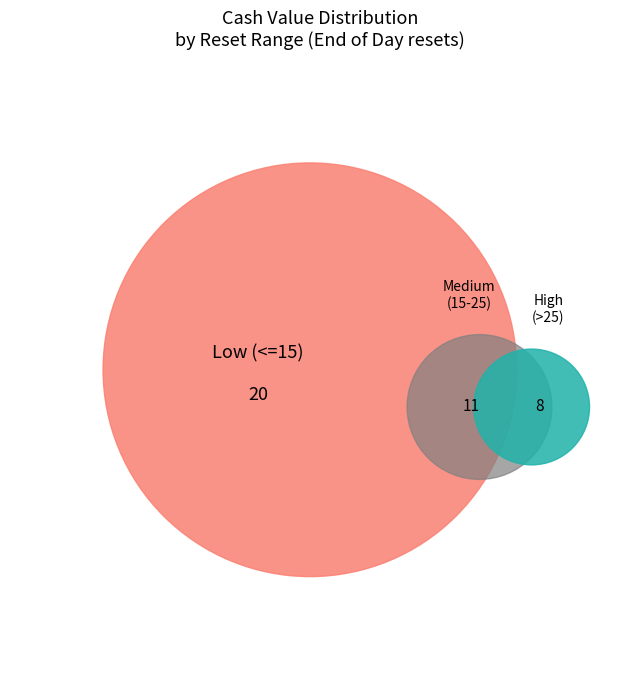

Is 36 the majority of the pie?

No